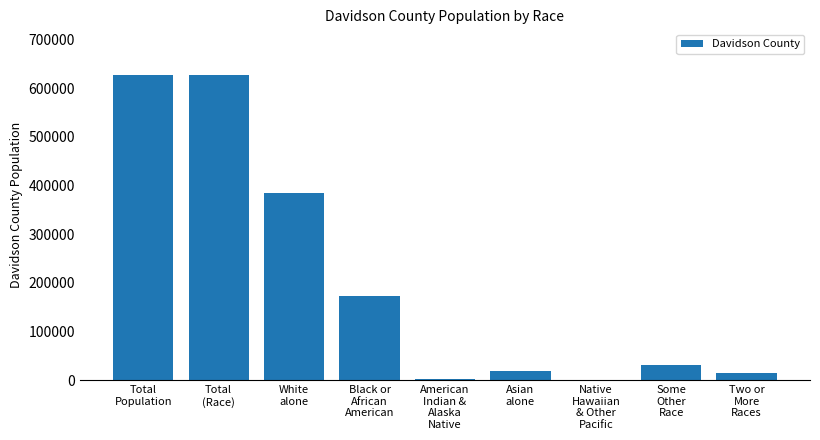

What is the approximate value at Total
(Race)?

626681